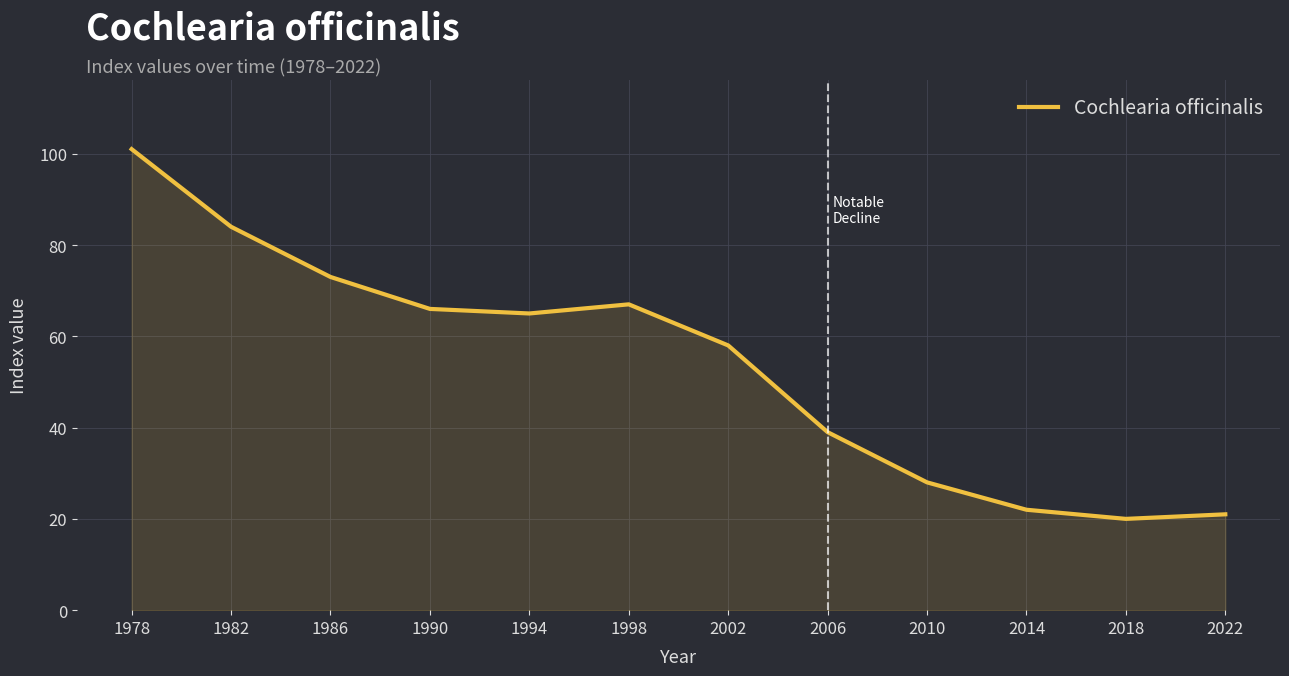

Count the number of data series in this chart.

1